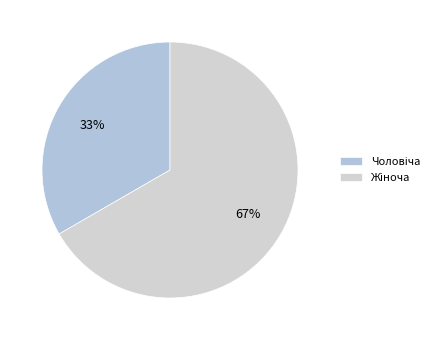

Combined, do Жіноча and Чоловіча account for over 50%?

Yes